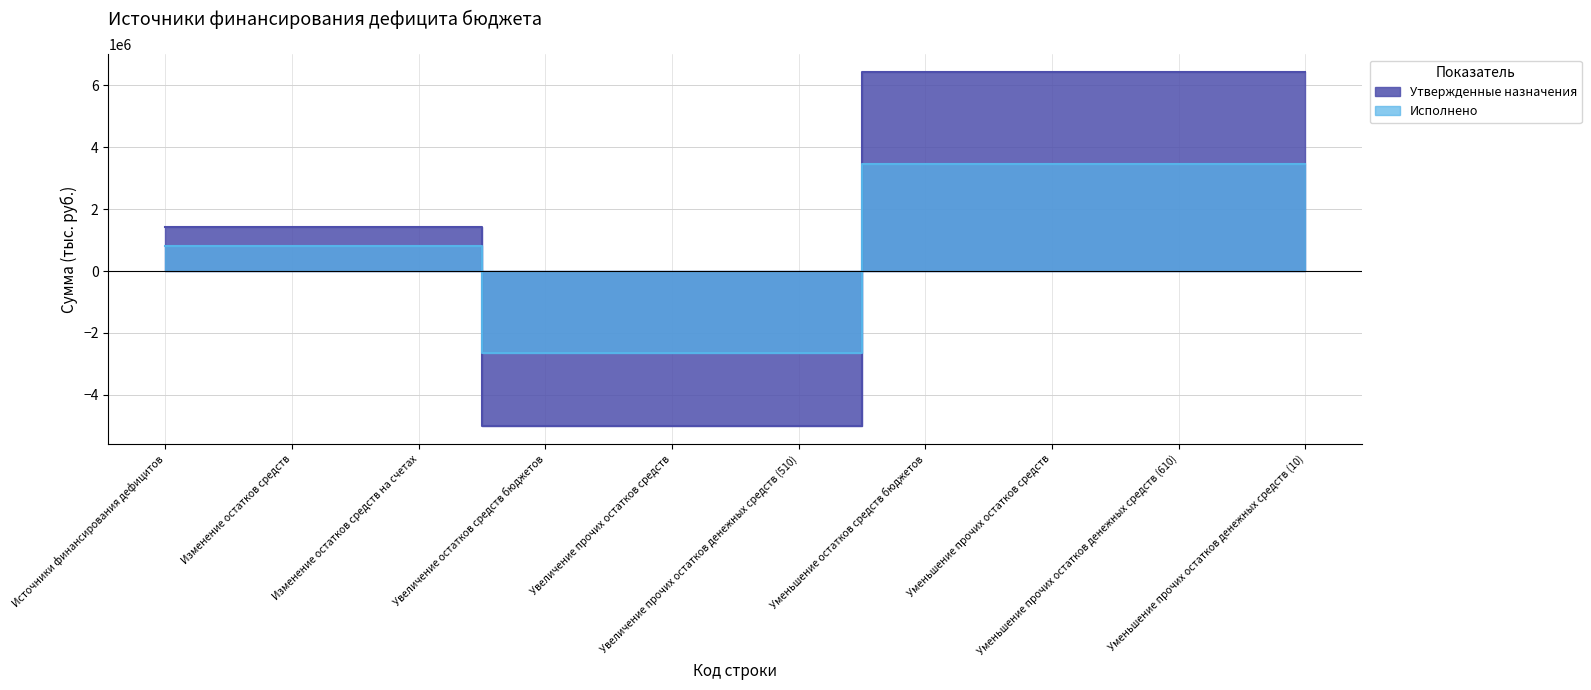

What are all the series names shown in the legend?

Утвержденные назначения, Исполнено